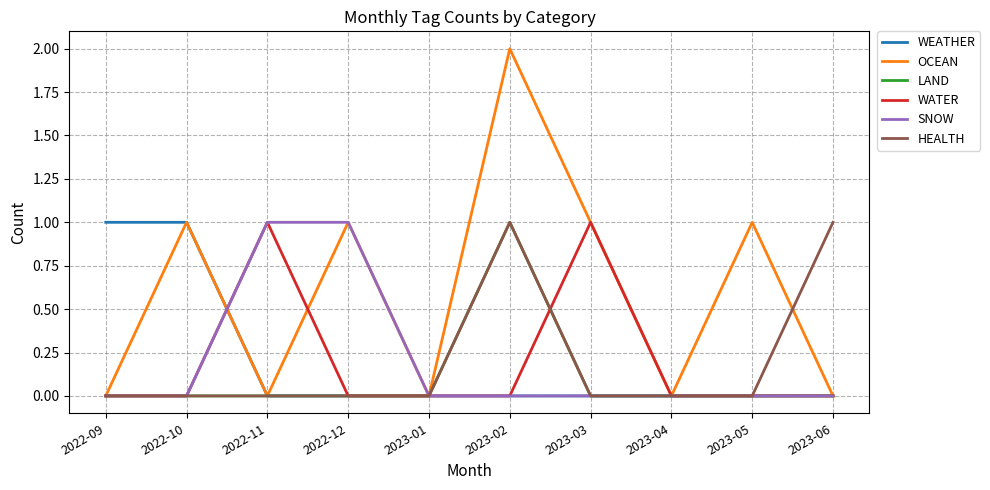

What position from the left is 2023-01?

5